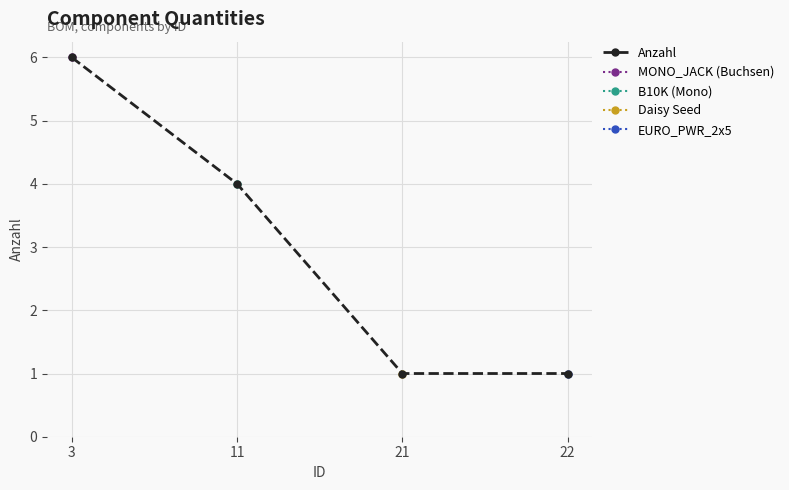

What is the value of the 3rd point from the left?

1